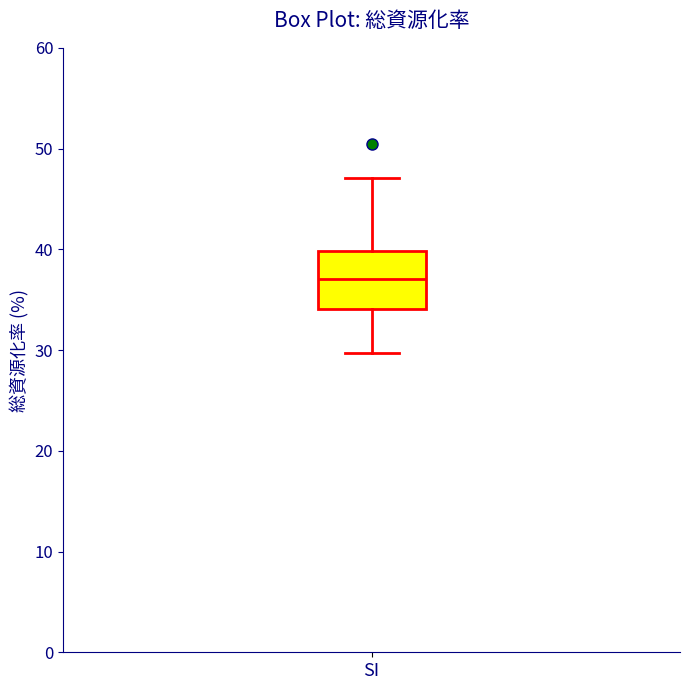

Read this box plot against the y-axis: the position of the median line, the range covered by the box, and the ends of both whiskers. The values are not printed on the chart, so give them approximately, as read against the axis.

median 37, box 34 to 40, whiskers 30 to 47